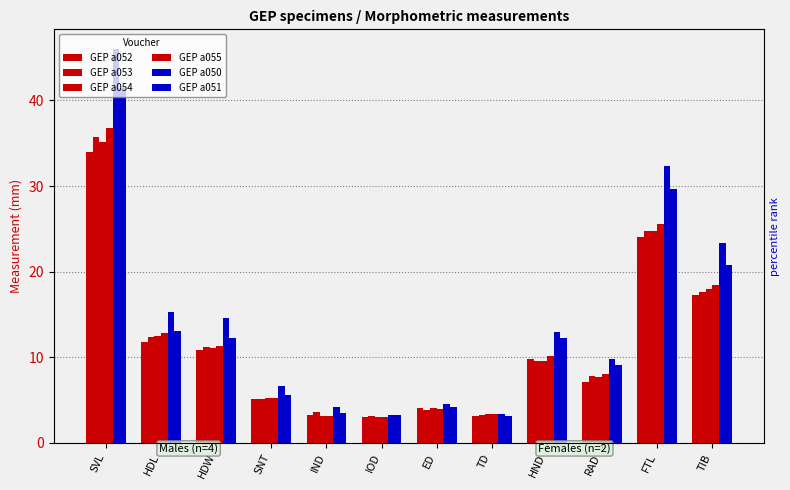

Rank the series at HDW from lowest to highest value.

GEP a052, GEP a054, GEP a053, GEP a055, GEP a051, GEP a050